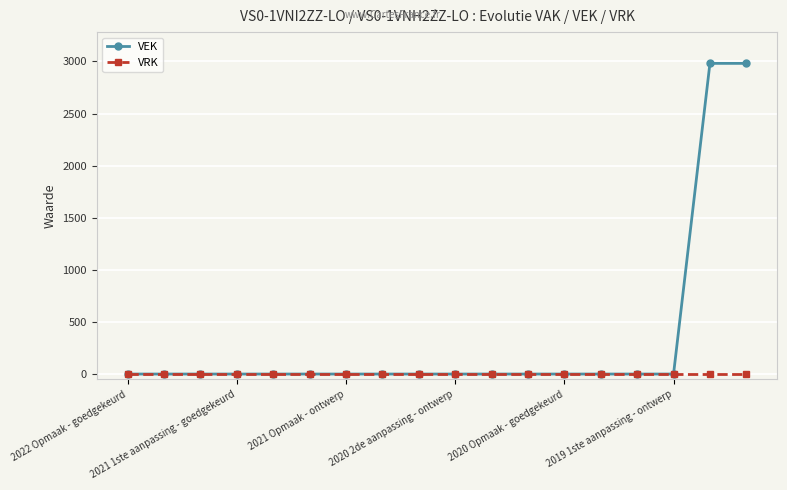

True or false: VRK and VEK cross at least once.

False